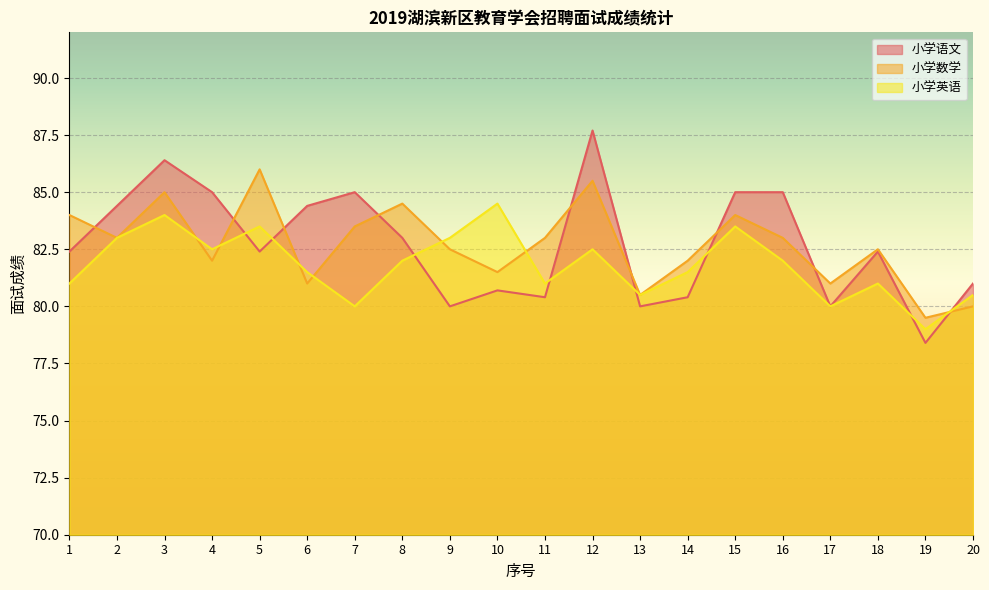

How many times do 小学英语 and 小学语文 cross each other?

8